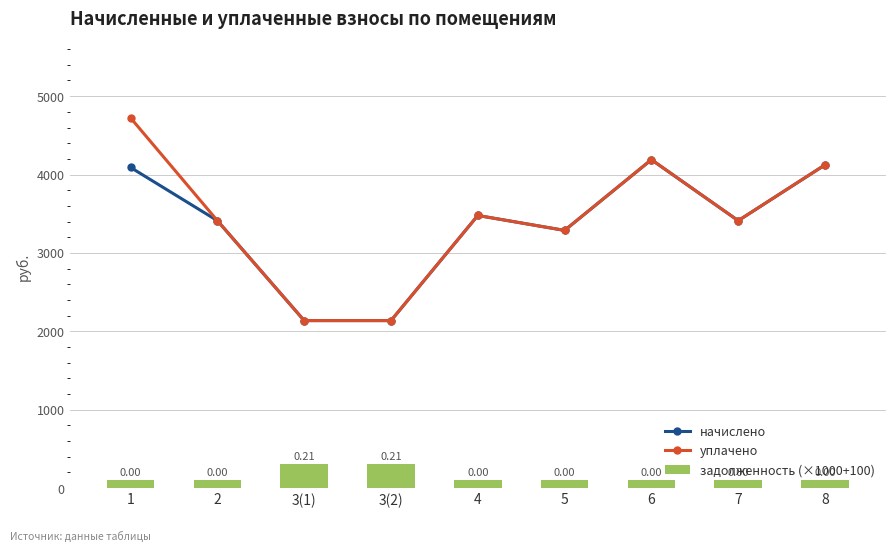

What value does the задолженность (×1000+100) series have at 3(1)?

310.0